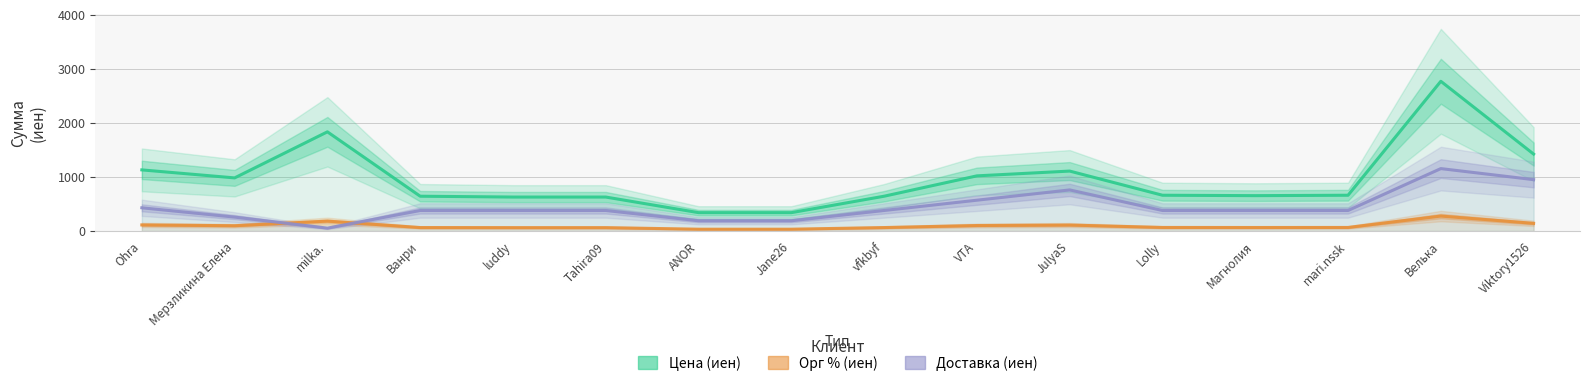

What is the average value of the Цена (иен) series?

967.4